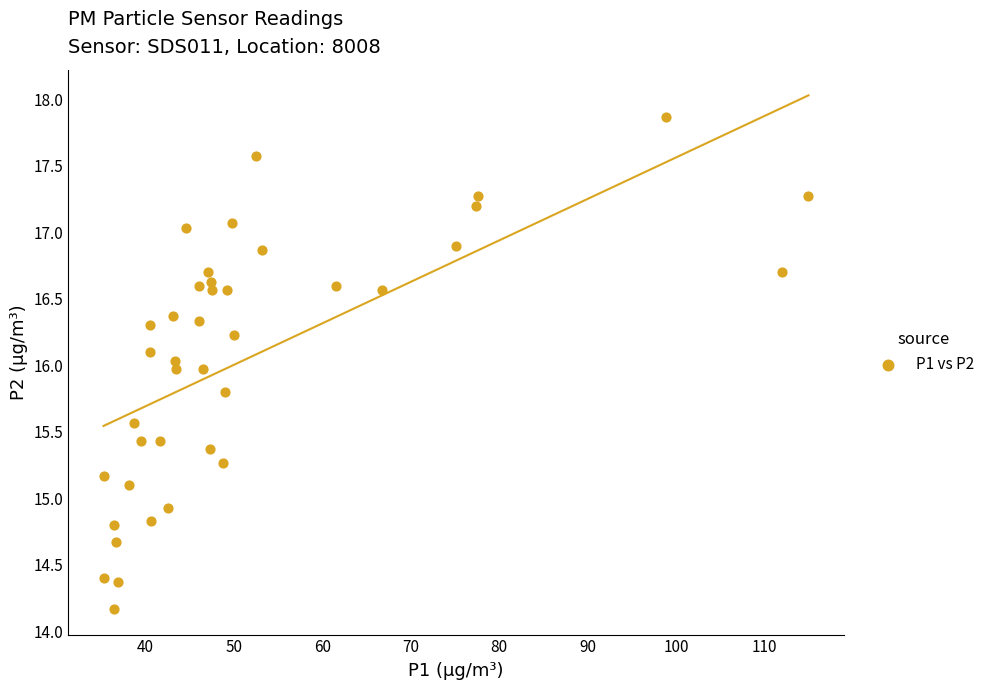

What is the range of Y values (max minus min)?

3.7